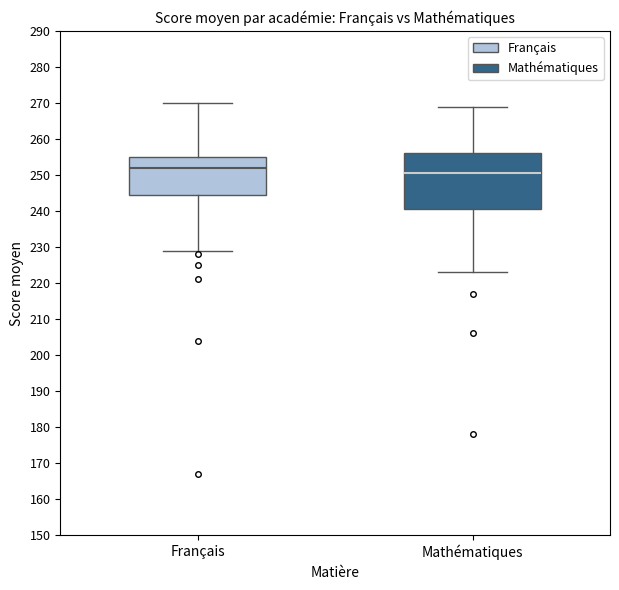

Which box's median line is the lowest?

Mathématiques